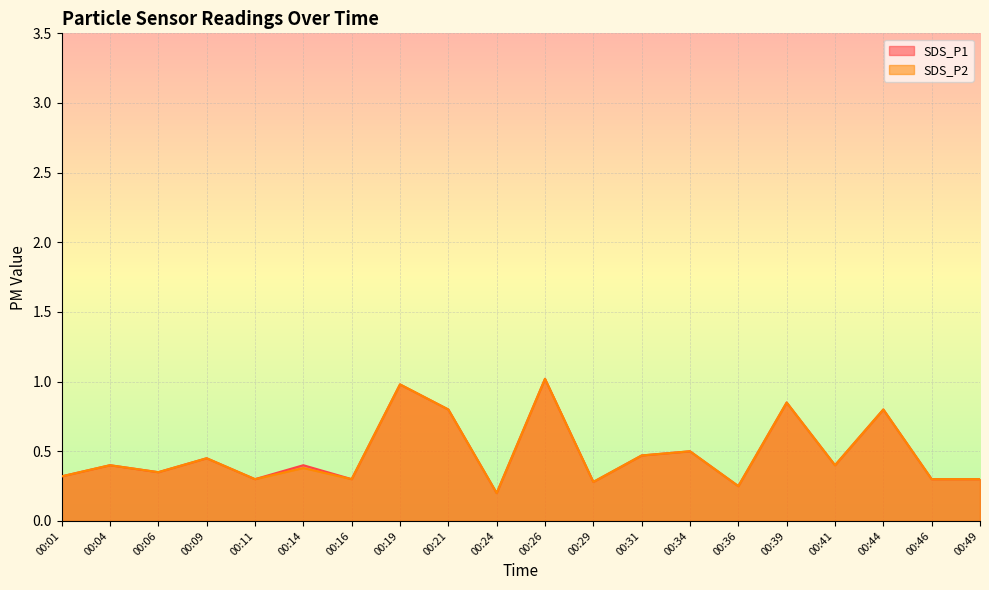

How many distinct data groups are displayed?

2